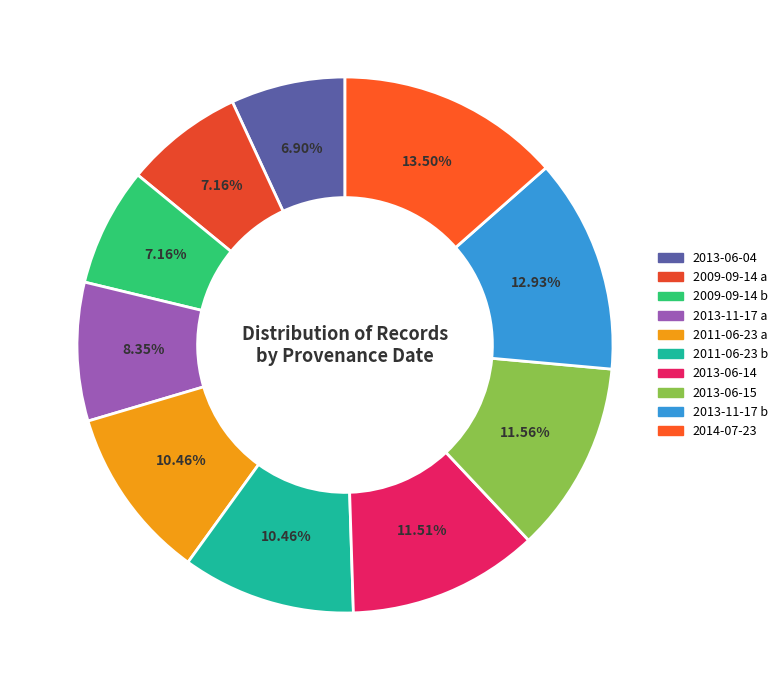

Is it true that 2011-06-23 b is 25% of the pie?

False